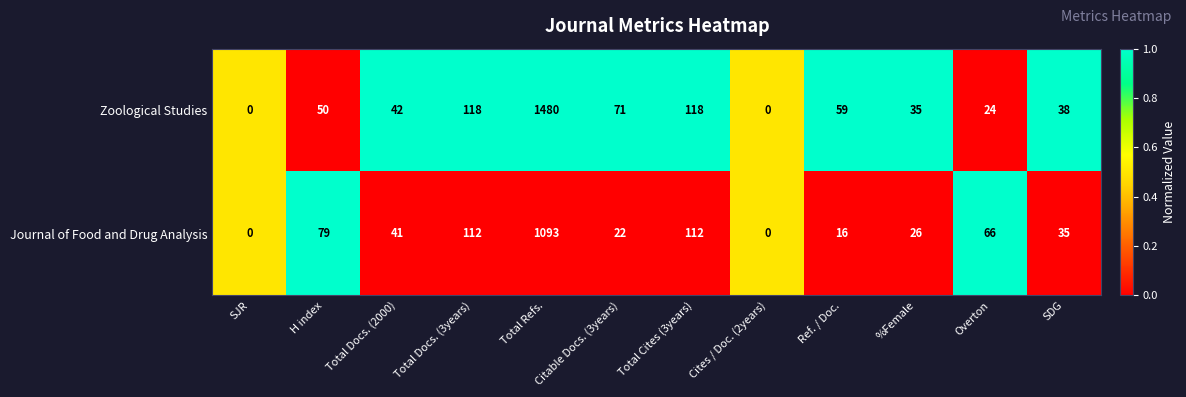

What is the approximate value of Zoological Studies at Ref. / Doc., to the nearest 10?

60